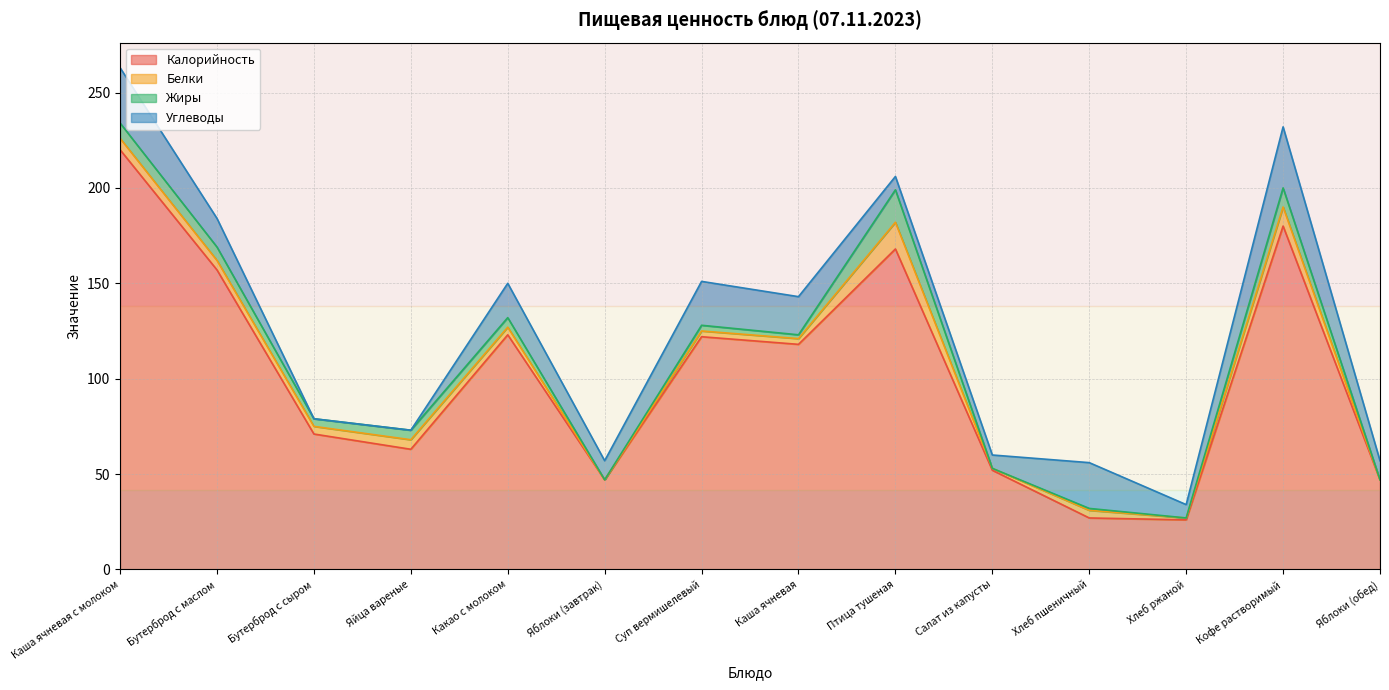

Which category has the lowest value across all series?

Яблоки (завтрак)